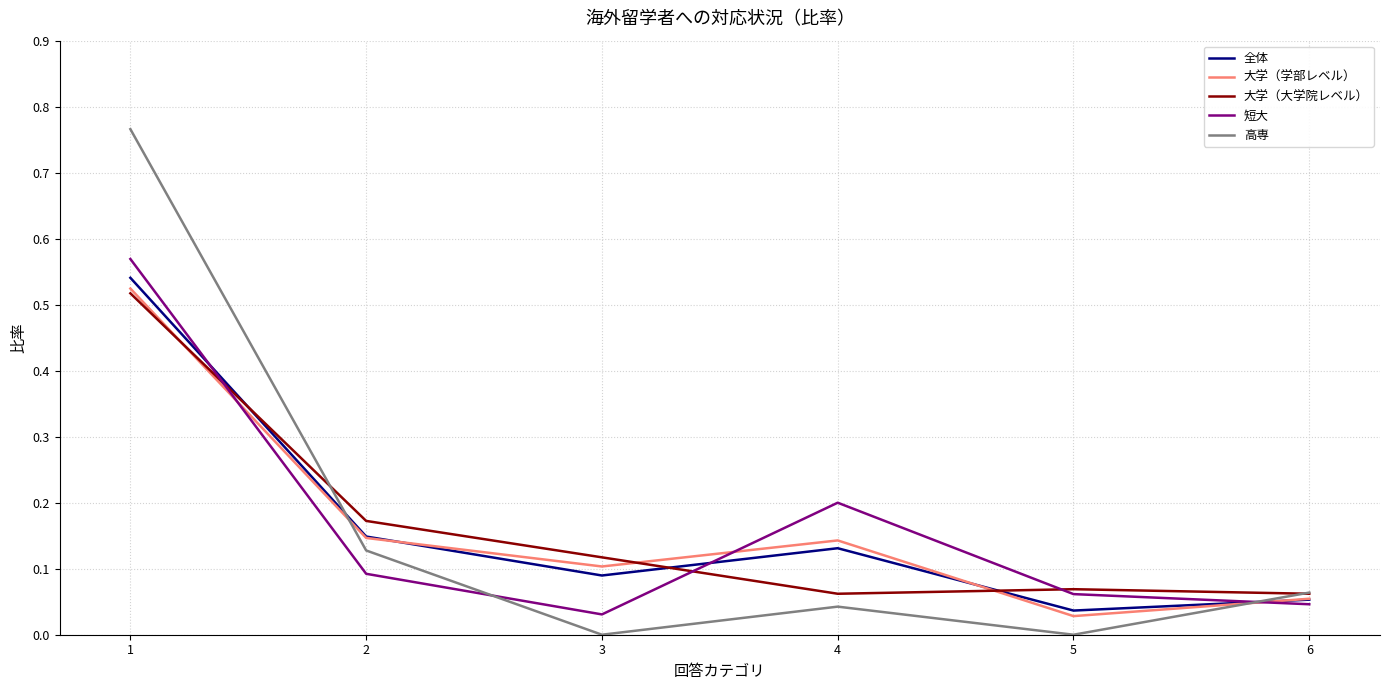

Is it true that 大学（大学院レベル） equals 0.1 at 5?

True